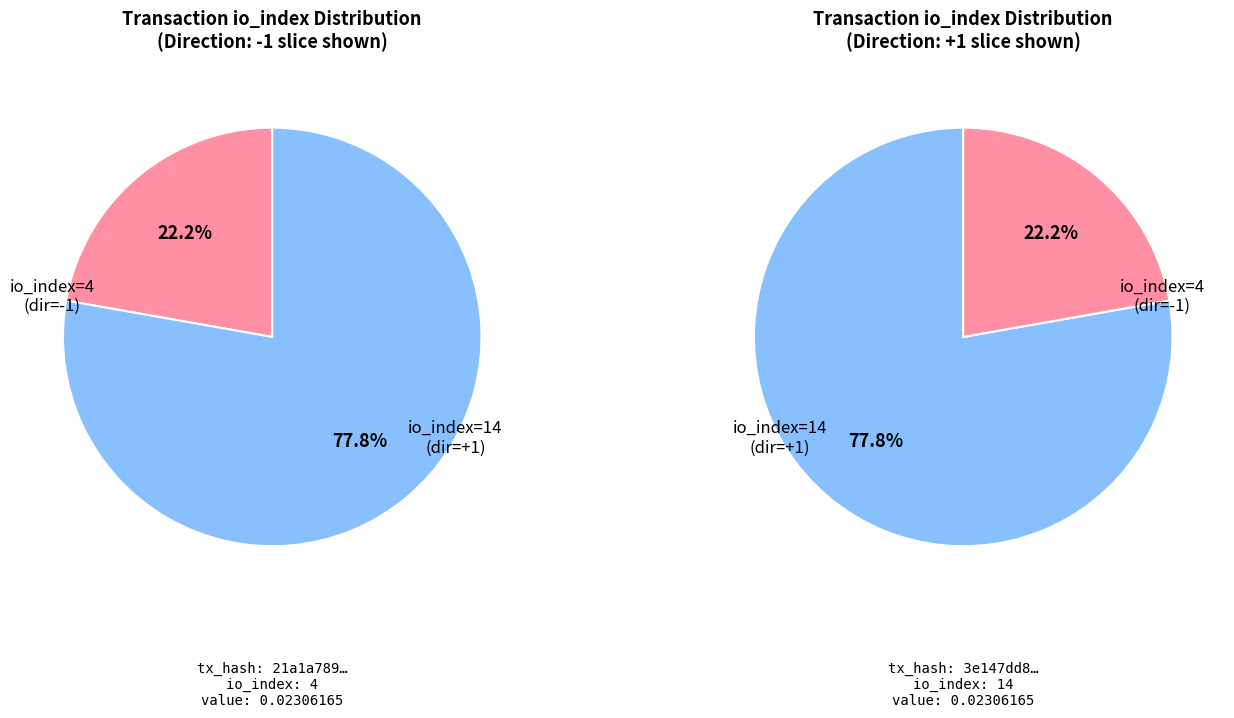

Is it true that 1 is 87% of the pie?

False